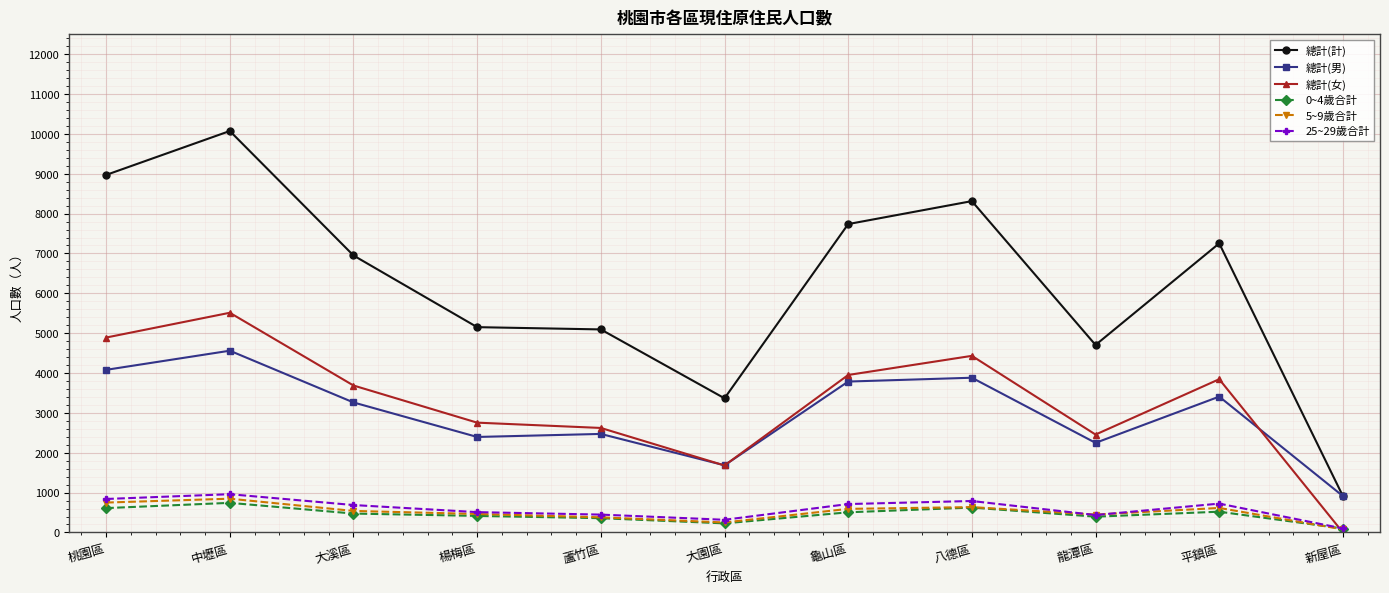

True or false: 0~4歲合計 has more than 1 interior local peaks.

True